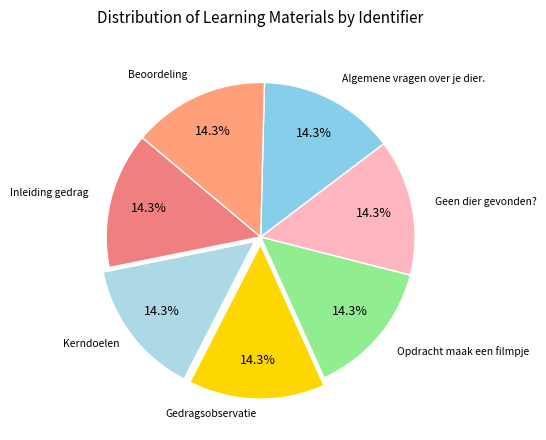

Rank the categories by value from highest to lowest.

Beoordeling, Algemene vragen over je dier., Geen dier gevonden?, Opdracht maak een filmpje, Gedragsobservatie, Kerndoelen, Inleiding gedrag